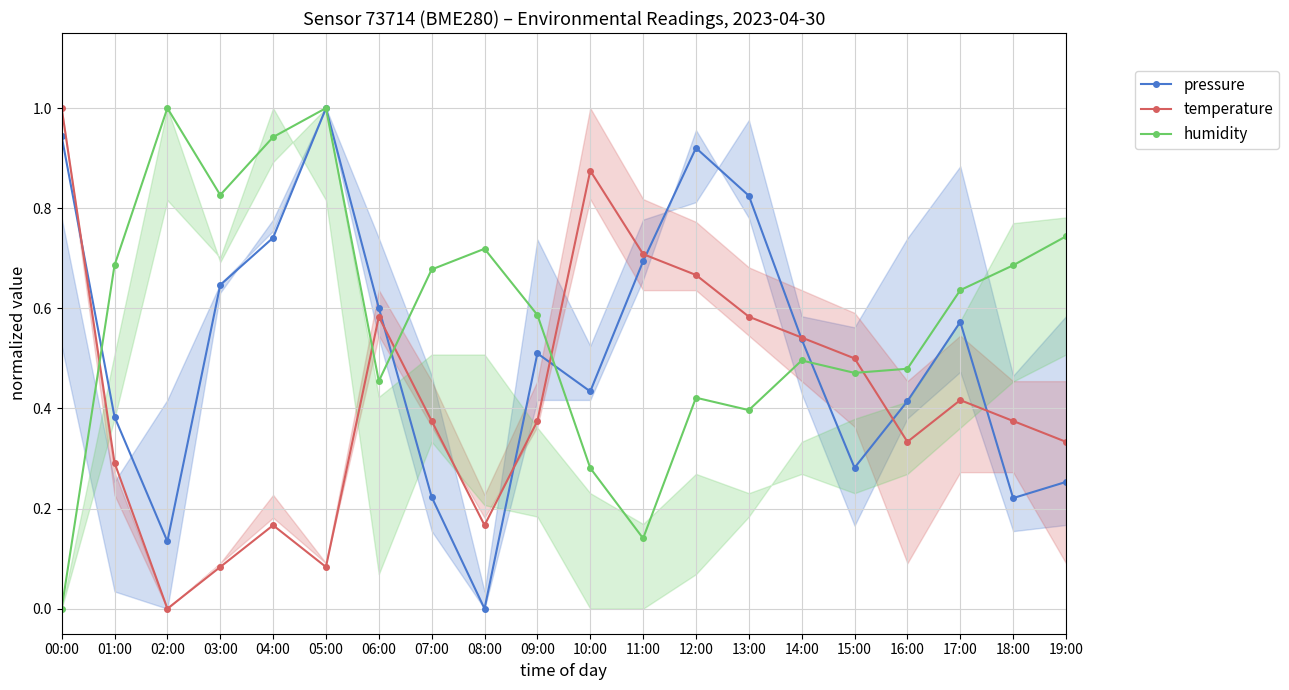

Reading right to left, transcribe all the data shown in this chart.

pressure: 19:00=0.3	18:00=0.2	17:00=0.6	16:00=0.4	15:00=0.3	14:00=0.5	13:00=0.8	12:00=0.9	11:00=0.7	10:00=0.4	09:00=0.5	08:00=0.0	07:00=0.2	06:00=0.6	05:00=1.0	04:00=0.7	03:00=0.6	02:00=0.1	01:00=0.4	00:00=0.9
temperature: 19:00=0.3	18:00=0.4	17:00=0.4	16:00=0.3	15:00=0.5	14:00=0.5	13:00=0.6	12:00=0.7	11:00=0.7	10:00=0.9	09:00=0.4	08:00=0.2	07:00=0.4	06:00=0.6	05:00=0.1	04:00=0.2	03:00=0.1	02:00=0.0	01:00=0.3	00:00=1.0
humidity: 19:00=0.7	18:00=0.7	17:00=0.6	16:00=0.5	15:00=0.5	14:00=0.5	13:00=0.4	12:00=0.4	11:00=0.1	10:00=0.3	09:00=0.6	08:00=0.7	07:00=0.7	06:00=0.5	05:00=1.0	04:00=0.9	03:00=0.8	02:00=1.0	01:00=0.7	00:00=0.0